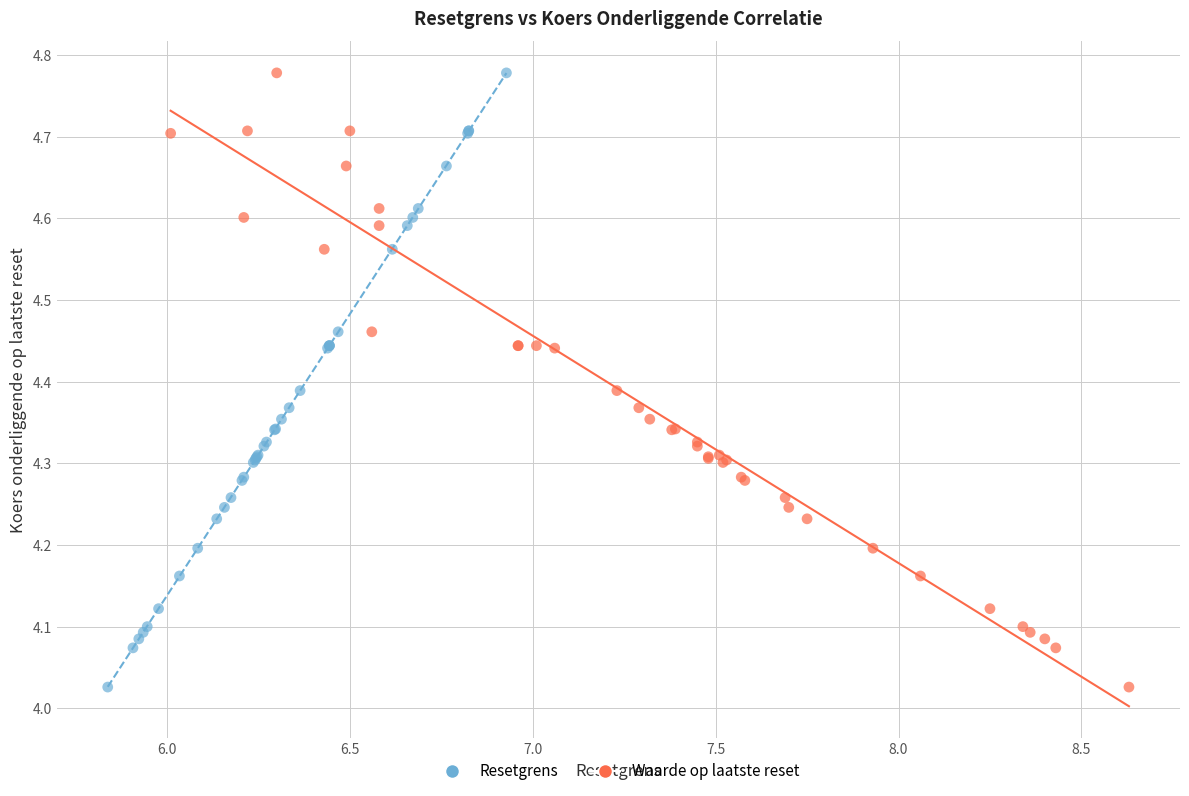

What are all the series names shown in the legend?

Resetgrens, Waarde op laatste reset